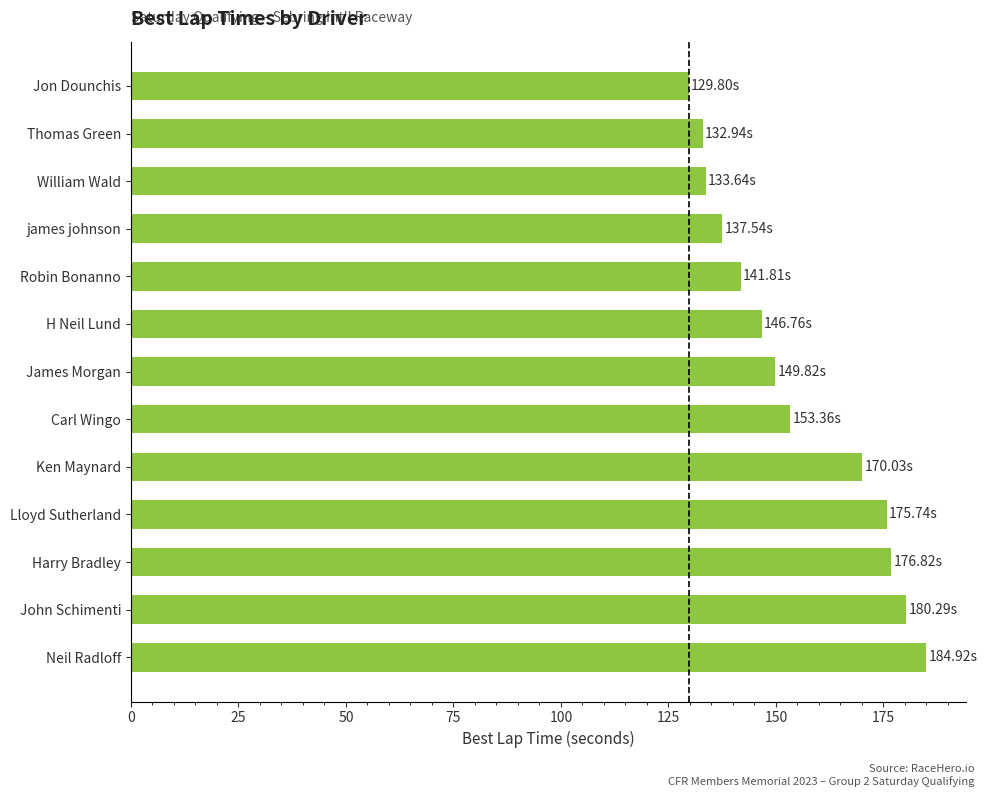

Are the bars horizontal?

Yes